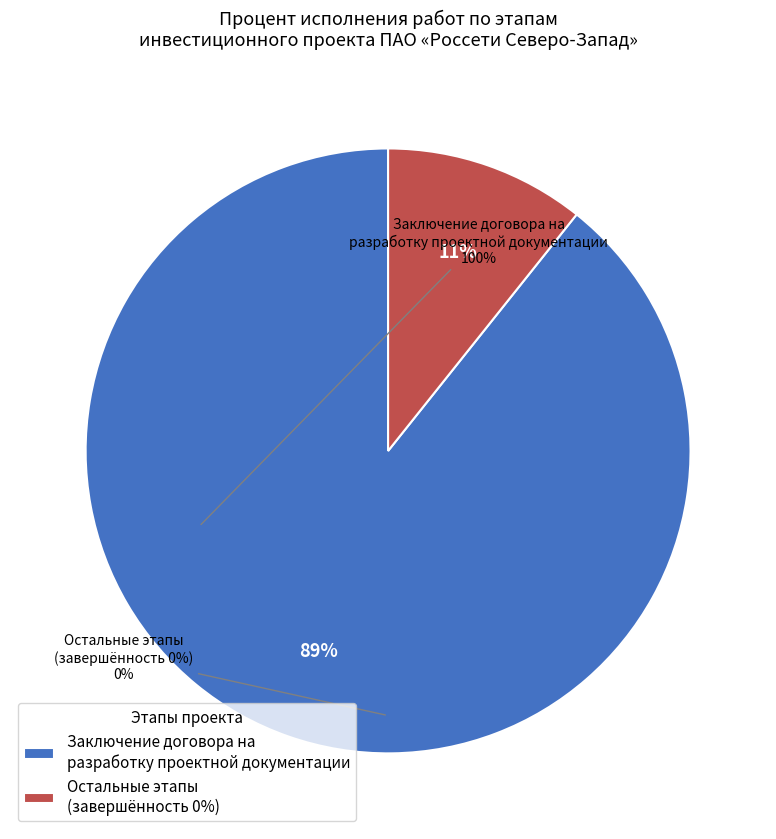

Count the number of slices in the pie.

2